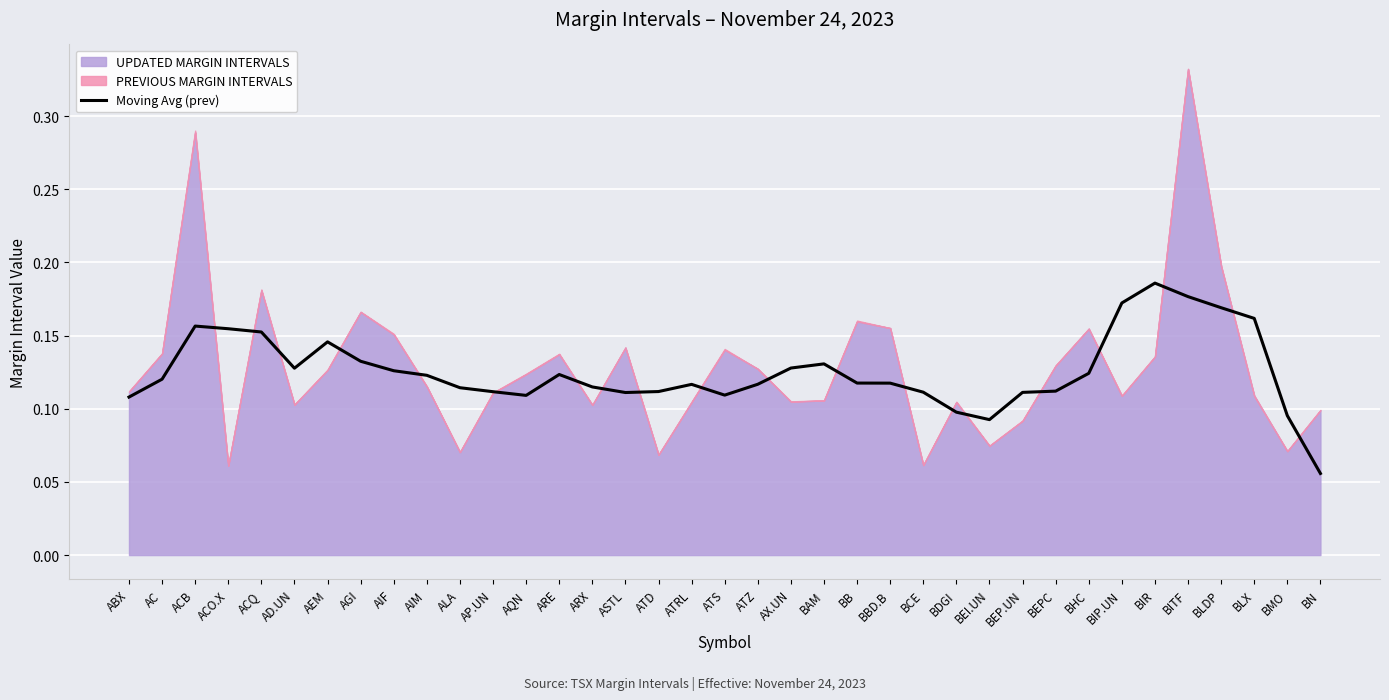

Which category has the lowest value across all series?

BN